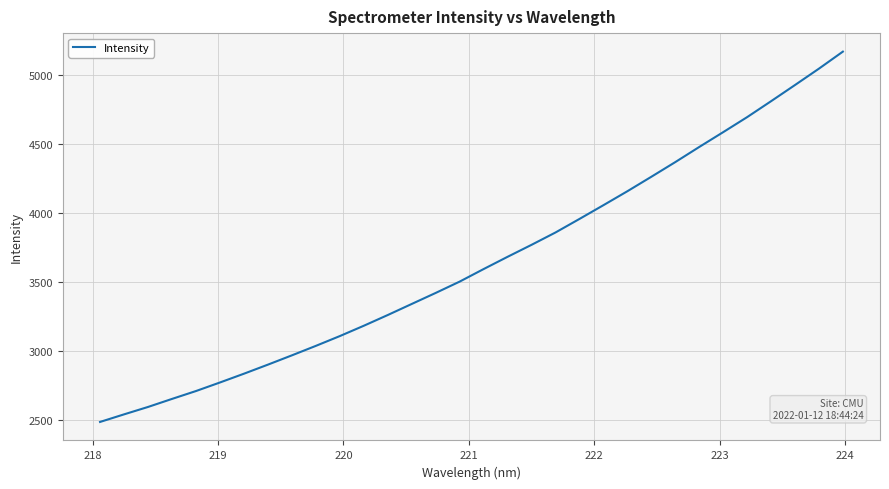

What is the greatest value displayed?

5165.9